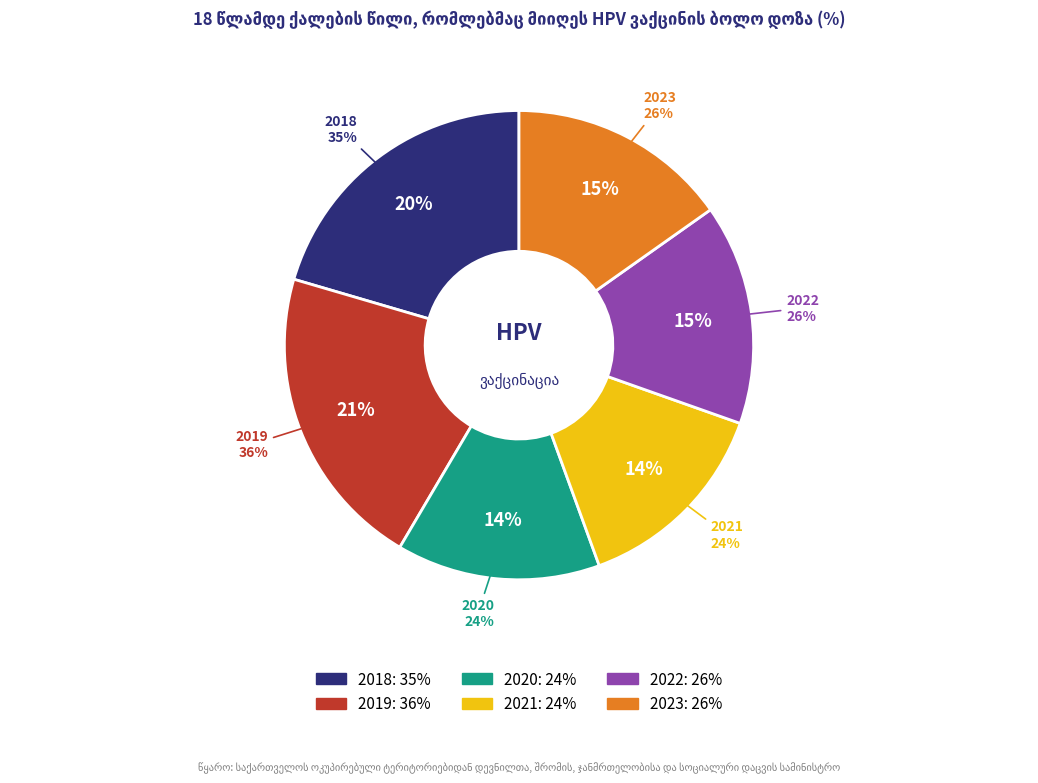

Approximately how many times larger is the value at 2020 compared to 2021?

1.0